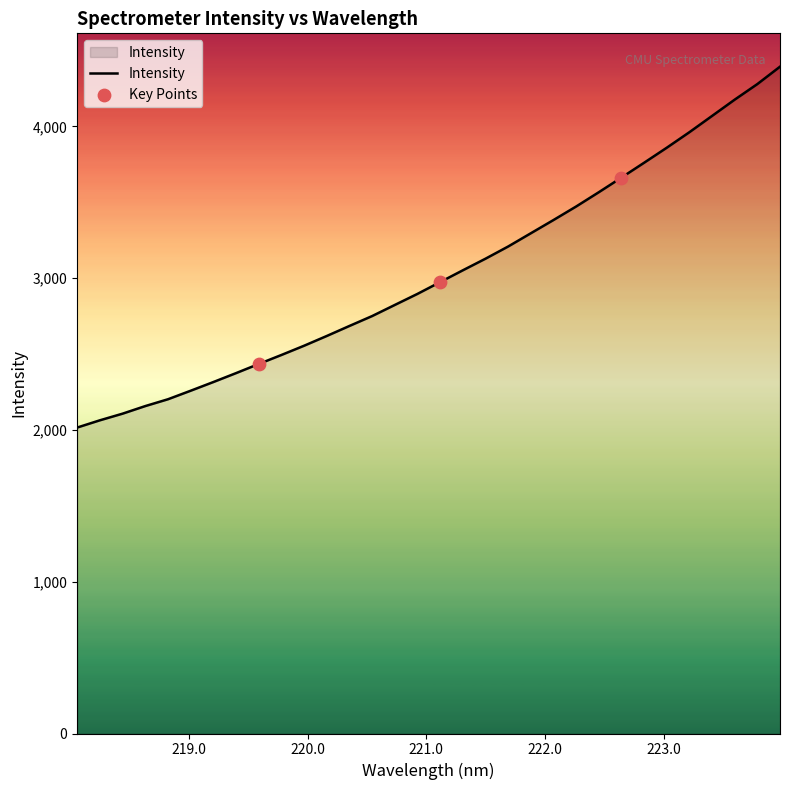

What is the smallest value displayed?

2015.8